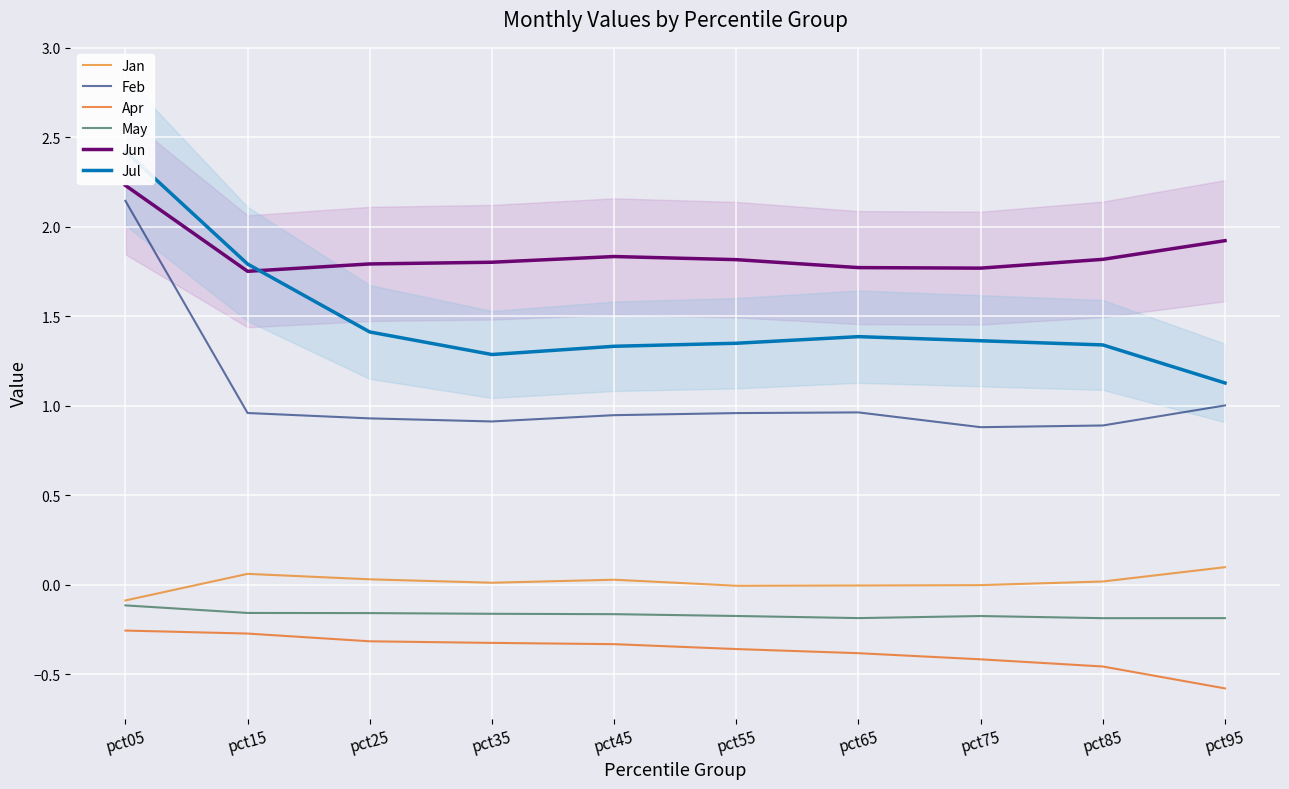

What is the sum of all Jan values?

0.1